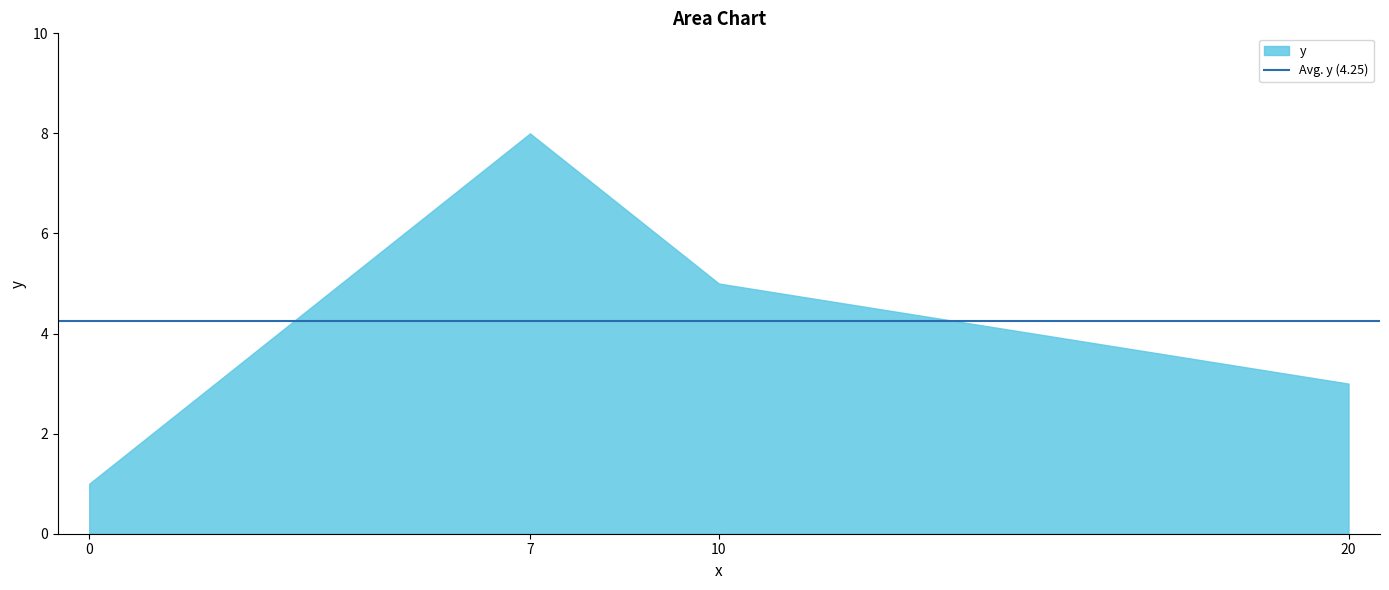

What is the ratio of the value at 0 to the value at 10?

0.2